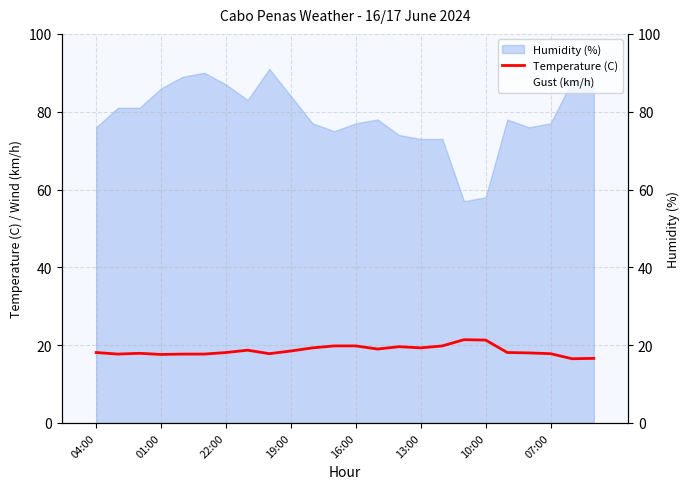

Where does the Gust (km/h) series first go above 28?

07:00